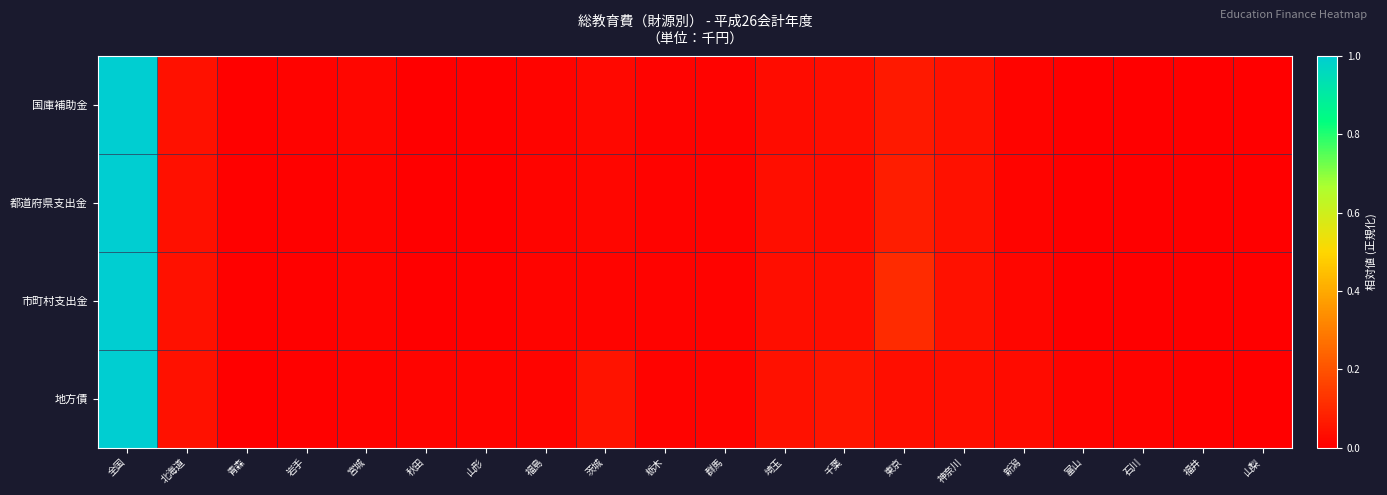

Reading left to right, transcribe all the data shown in this chart.

国庫補助金: 全国=1.0	北海道=0.0	青森=0.0	岩手=0.0	宮城=0.0	秋田=0.0	山形=0.0	福島=0.0	茨城=0.0	栃木=0.0	群馬=0.0	埼玉=0.0	千葉=0.0	東京=0.1	神奈川=0.0	新潟=0.0	富山=0.0	石川=0.0	福井=0.0	山梨=0.0
都道府県支出金: 全国=1.0	北海道=0.0	青森=0.0	岩手=0.0	宮城=0.0	秋田=0.0	山形=0.0	福島=0.0	茨城=0.0	栃木=0.0	群馬=0.0	埼玉=0.0	千葉=0.0	東京=0.1	神奈川=0.0	新潟=0.0	富山=0.0	石川=0.0	福井=0.0	山梨=0.0
市町村支出金: 全国=1.0	北海道=0.0	青森=0.0	岩手=0.0	宮城=0.0	秋田=0.0	山形=0.0	福島=0.0	茨城=0.0	栃木=0.0	群馬=0.0	埼玉=0.0	千葉=0.0	東京=0.1	神奈川=0.0	新潟=0.0	富山=0.0	石川=0.0	福井=0.0	山梨=0.0
地方債: 全国=1.0	北海道=0.0	青森=0.0	岩手=0.0	宮城=0.0	秋田=0.0	山形=0.0	福島=0.0	茨城=0.0	栃木=0.0	群馬=0.0	埼玉=0.0	千葉=0.1	東京=0.0	神奈川=0.0	新潟=0.0	富山=0.0	石川=0.0	福井=0.0	山梨=0.0